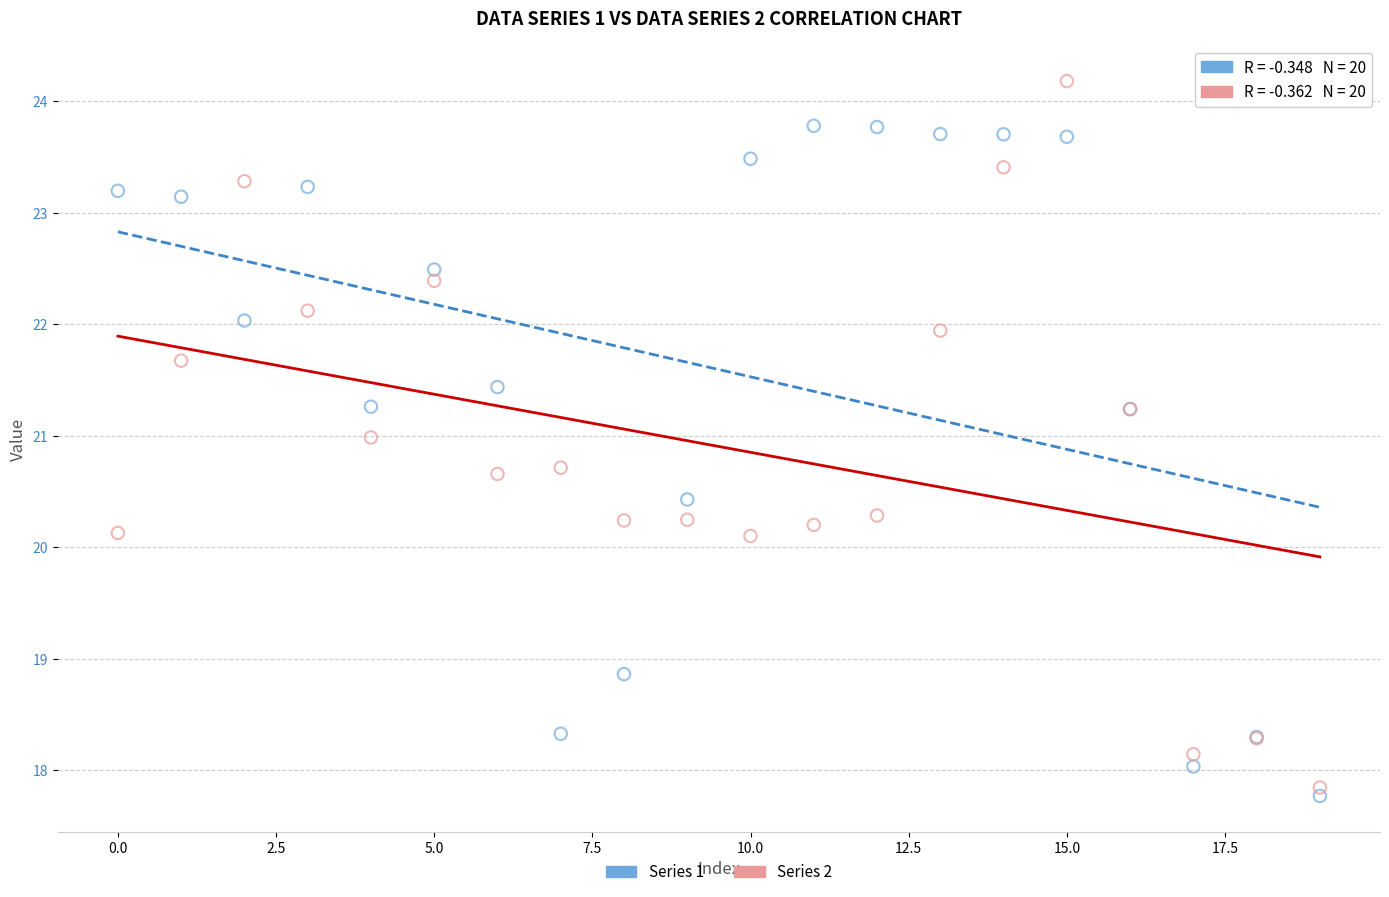

Which series contains the highest Y value?

Series 2